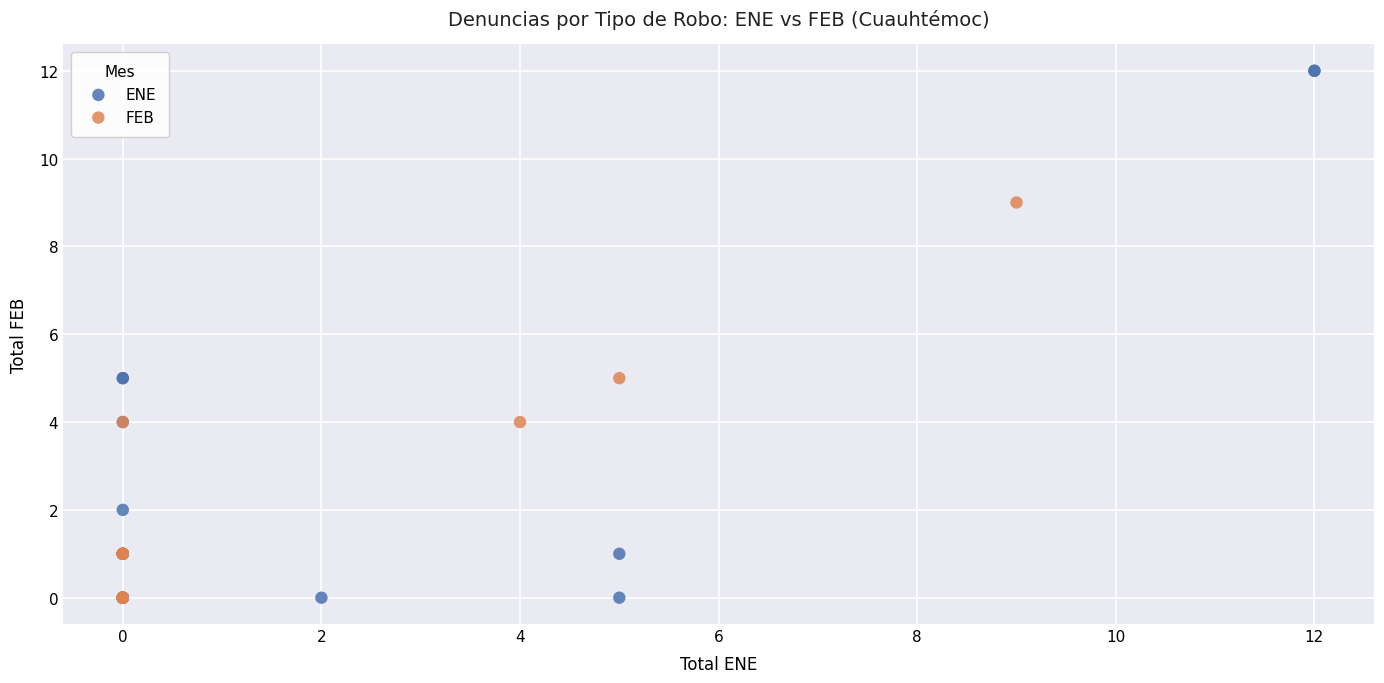

Which series reaches the maximum Y coordinate?

ENE